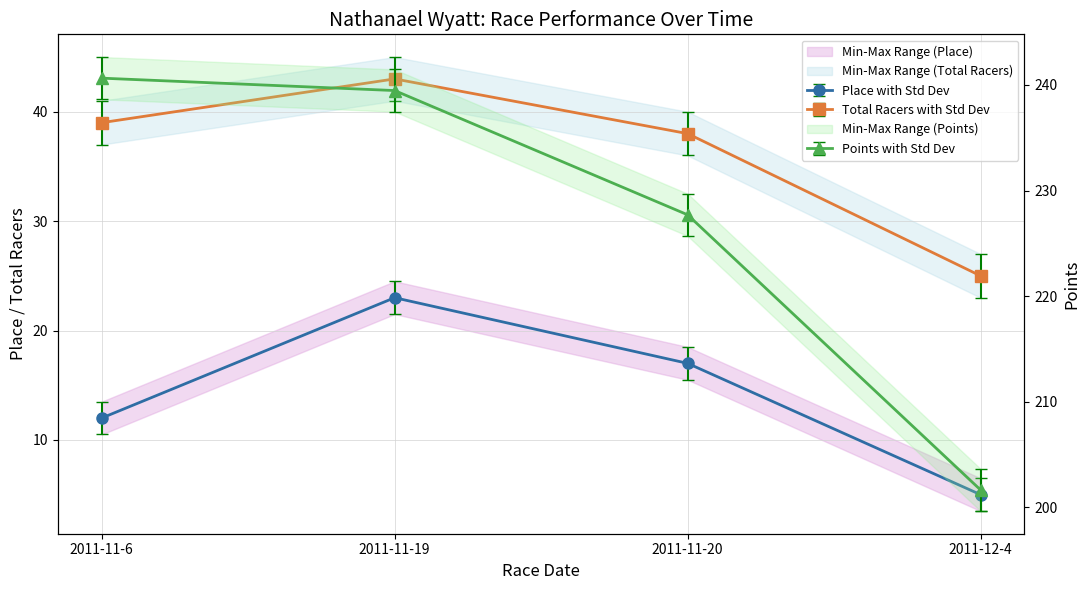

True or false: Points and Total Racers intersect in this chart.

False